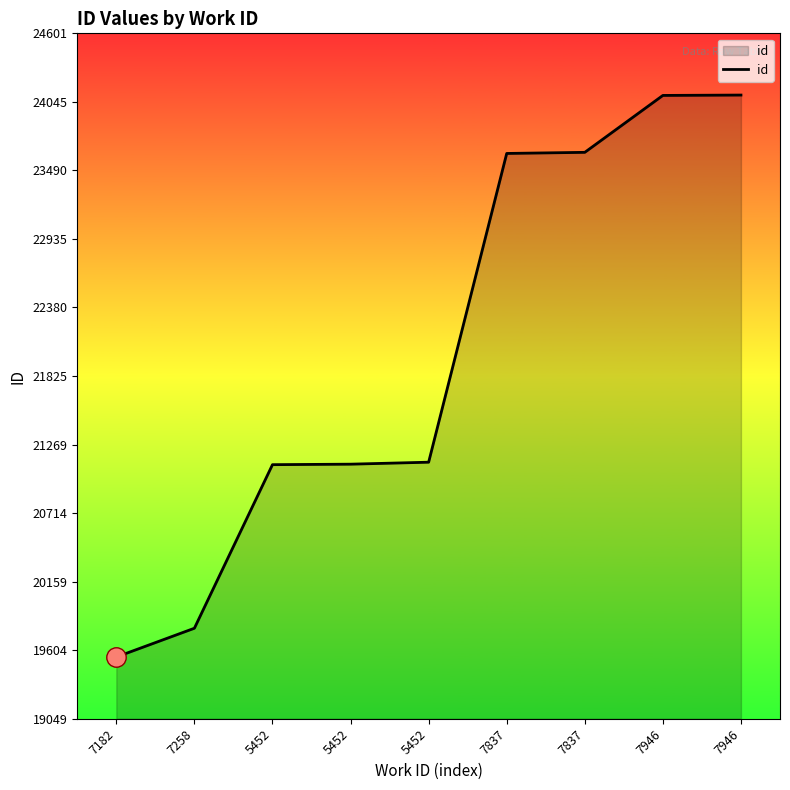

Does the chart display data point markers on the line(s)?

No